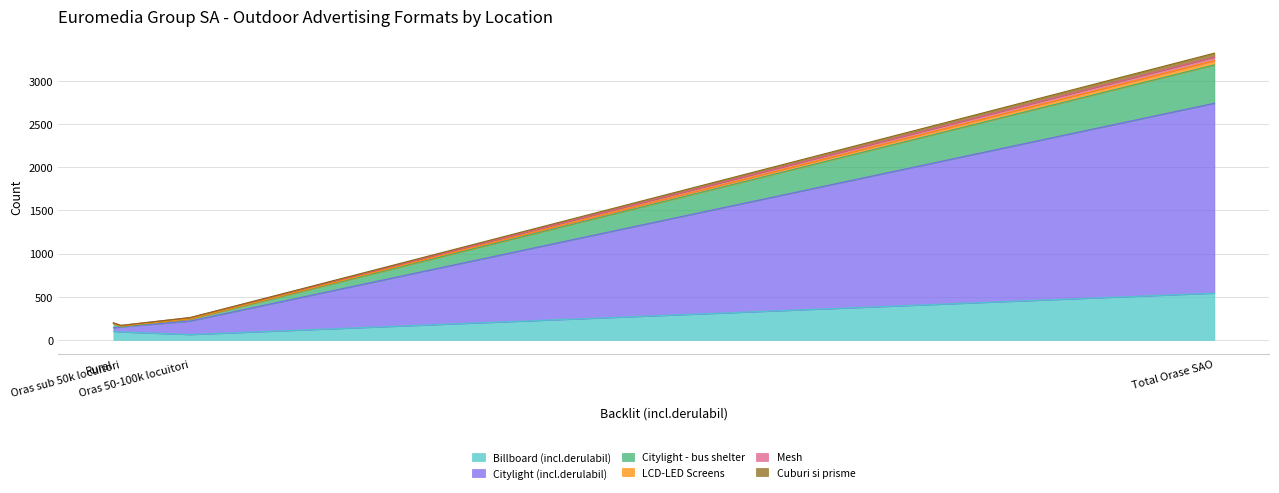

How many categories are shown in the chart?

4